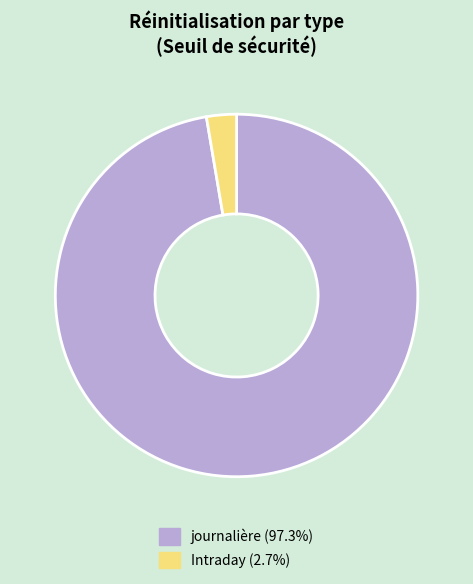

Does journalière account for over 50% of the chart?

Yes